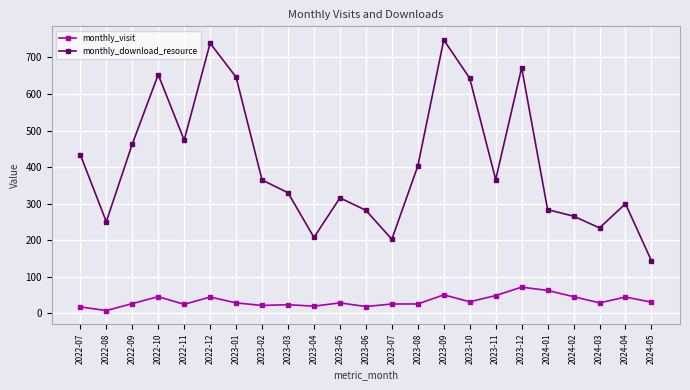

True or false: monthly_download_resource and monthly_visit cross at least once.

False